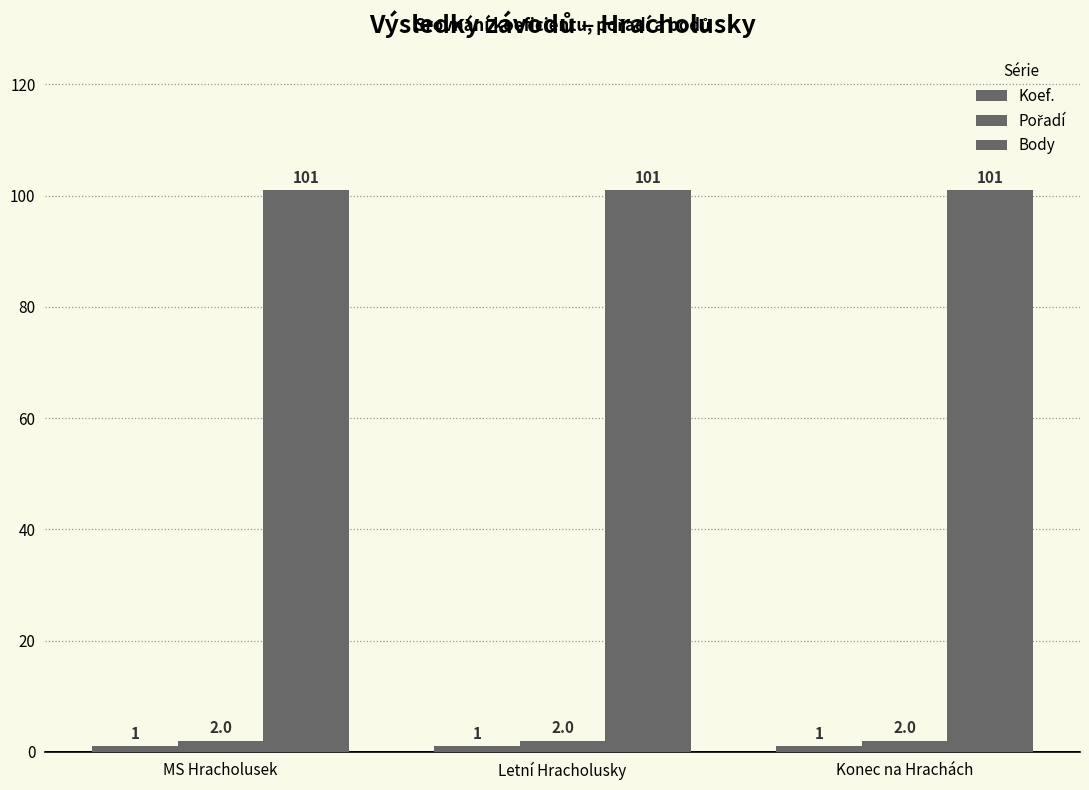

How many bars are there in total?

9